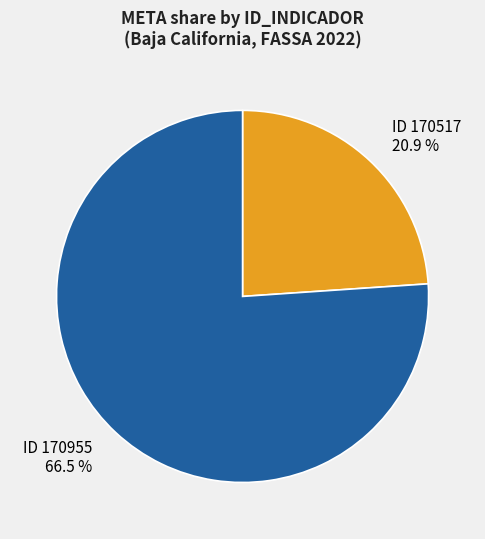

What percentage is the 170517 slice, to the nearest percent?

24%